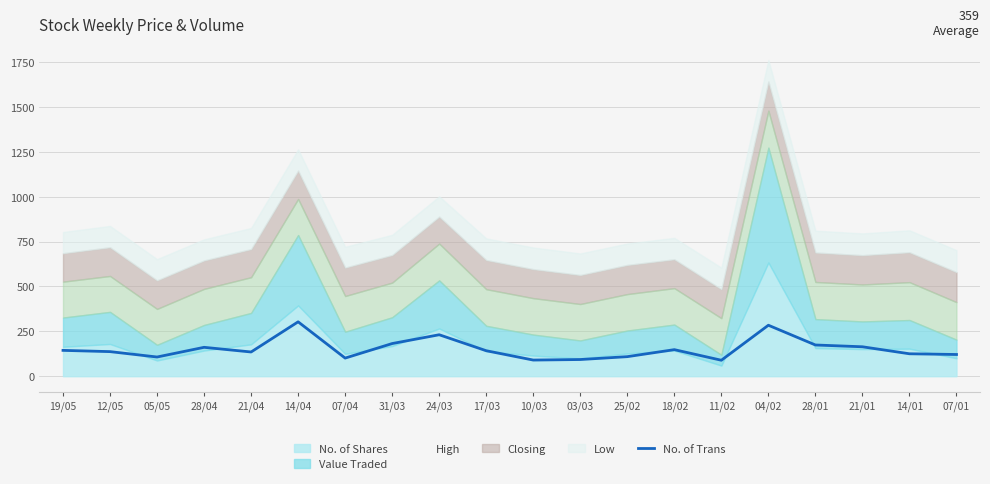

What is the average value?

152